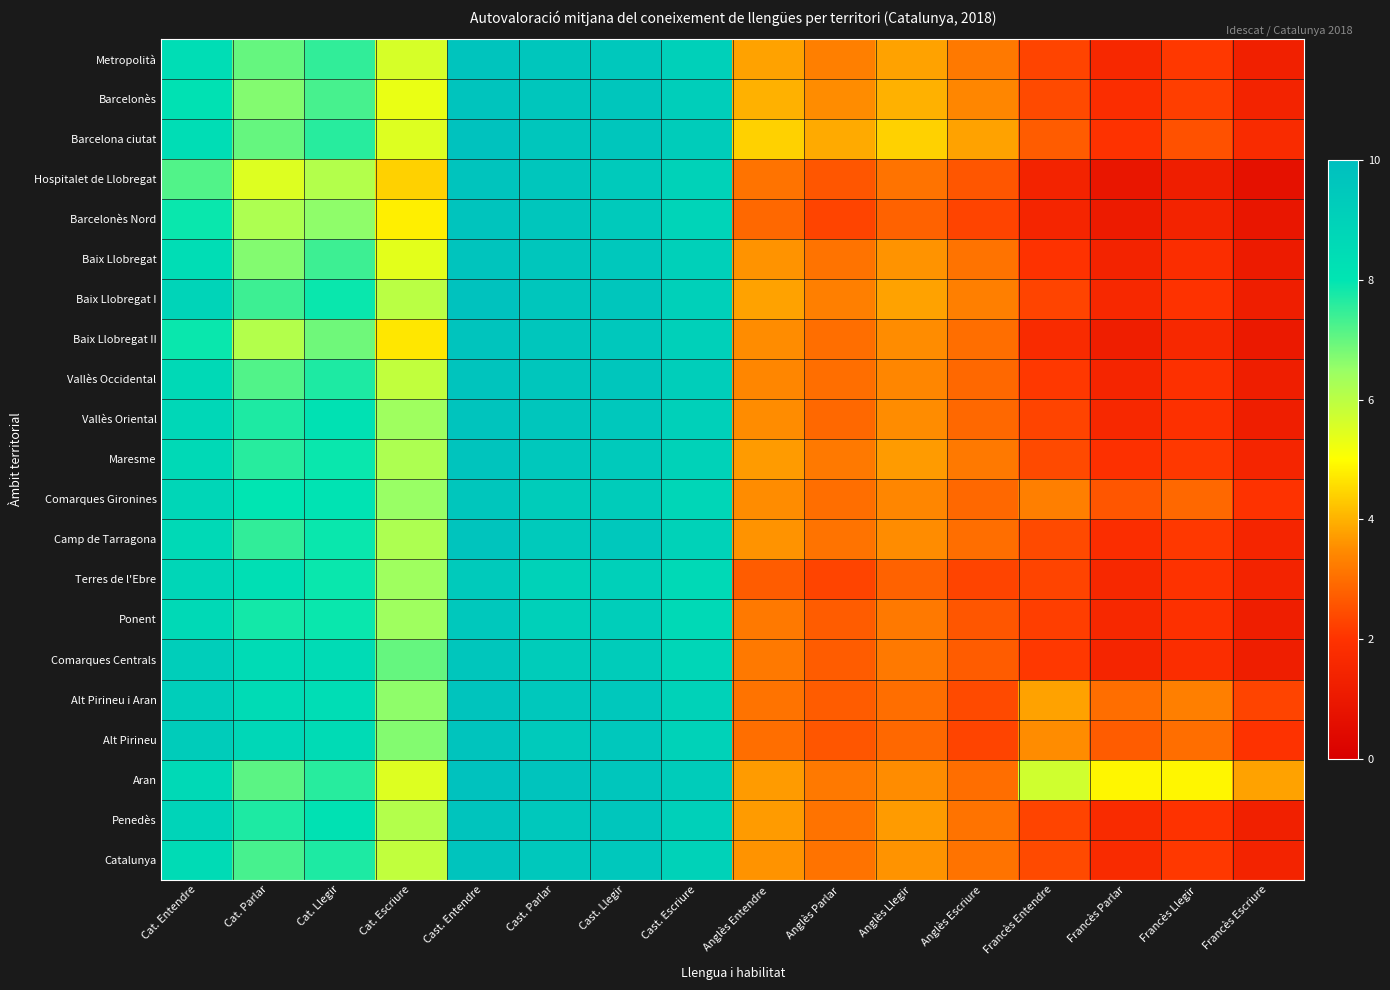

Reading left to right, extract all data points from this chart.

Metropolità: Cat. Entendre=8.4	Cat. Parlar=7.0	Cat. Llegir=7.5	Cat. Escriure=5.6	Cast. Entendre=9.7	Cast. Parlar=9.6	Cast. Llegir=9.5	Cast. Escriure=9.1	Anglès Entendre=3.8	Anglès Parlar=3.3	Anglès Llegir=3.8	Anglès Escriure=3.2	Francès Entendre=2.3	Francès Parlar=1.6	Francès Llegir=2.1	Francès Escriure=1.3
Barcelonès: Cat. Entendre=8.2	Cat. Parlar=6.7	Cat. Llegir=7.3	Cat. Escriure=5.3	Cast. Entendre=9.7	Cast. Parlar=9.6	Cast. Llegir=9.6	Cast. Escriure=9.2	Anglès Entendre=4.0	Anglès Parlar=3.5	Anglès Llegir=4.0	Anglès Escriure=3.4	Francès Entendre=2.4	Francès Parlar=1.8	Francès Llegir=2.2	Francès Escriure=1.4
Barcelona ciutat: Cat. Entendre=8.4	Cat. Parlar=7.0	Cat. Llegir=7.6	Cat. Escriure=5.5	Cast. Entendre=9.8	Cast. Parlar=9.6	Cast. Llegir=9.6	Cast. Escriure=9.3	Anglès Entendre=4.4	Anglès Parlar=3.9	Anglès Llegir=4.4	Anglès Escriure=3.8	Francès Entendre=2.7	Francès Parlar=2.0	Francès Llegir=2.5	Francès Escriure=1.7
Hospitalet de Llobregat: Cat. Entendre=7.2	Cat. Parlar=5.5	Cat. Llegir=6.1	Cat. Escriure=4.4	Cast. Entendre=9.7	Cast. Parlar=9.6	Cast. Llegir=9.4	Cast. Escriure=9.0	Anglès Entendre=3.1	Anglès Parlar=2.6	Anglès Llegir=3.1	Anglès Escriure=2.6	Francès Entendre=1.4	Francès Parlar=0.9	Francès Llegir=1.2	Francès Escriure=0.7
Barcelonès Nord: Cat. Entendre=7.9	Cat. Parlar=6.2	Cat. Llegir=6.6	Cat. Escriure=4.8	Cast. Entendre=9.7	Cast. Parlar=9.6	Cast. Llegir=9.4	Cast. Escriure=8.9	Anglès Entendre=2.9	Anglès Parlar=2.3	Anglès Llegir=2.8	Anglès Escriure=2.3	Francès Entendre=1.5	Francès Parlar=1.1	Francès Llegir=1.4	Francès Escriure=0.9
Baix Llobregat: Cat. Entendre=8.4	Cat. Parlar=6.7	Cat. Llegir=7.4	Cat. Escriure=5.4	Cast. Entendre=9.7	Cast. Parlar=9.6	Cast. Llegir=9.5	Cast. Escriure=9.1	Anglès Entendre=3.6	Anglès Parlar=3.1	Anglès Llegir=3.6	Anglès Escriure=3.1	Francès Entendre=2.0	Francès Parlar=1.4	Francès Llegir=1.8	Francès Escriure=1.1
Baix Llobregat I: Cat. Entendre=8.9	Cat. Parlar=7.4	Cat. Llegir=7.9	Cat. Escriure=6.0	Cast. Entendre=9.8	Cast. Parlar=9.6	Cast. Llegir=9.6	Cast. Escriure=9.1	Anglès Entendre=3.8	Anglès Parlar=3.3	Anglès Llegir=3.8	Anglès Escriure=3.3	Francès Entendre=2.3	Francès Parlar=1.6	Francès Llegir=2.0	Francès Escriure=1.2
Baix Llobregat II: Cat. Entendre=7.9	Cat. Parlar=6.1	Cat. Llegir=6.9	Cat. Escriure=4.7	Cast. Entendre=9.7	Cast. Parlar=9.6	Cast. Llegir=9.5	Cast. Escriure=9.1	Anglès Entendre=3.5	Anglès Parlar=3.0	Anglès Llegir=3.5	Anglès Escriure=3.0	Francès Entendre=1.7	Francès Parlar=1.2	Francès Llegir=1.6	Francès Escriure=1.0
Vallès Occidental: Cat. Entendre=8.6	Cat. Parlar=7.2	Cat. Llegir=7.7	Cat. Escriure=5.9	Cast. Entendre=9.7	Cast. Parlar=9.6	Cast. Llegir=9.6	Cast. Escriure=9.2	Anglès Entendre=3.4	Anglès Parlar=3.0	Anglès Llegir=3.4	Anglès Escriure=2.9	Francès Entendre=2.1	Francès Parlar=1.5	Francès Llegir=1.9	Francès Escriure=1.2
Vallès Oriental: Cat. Entendre=8.7	Cat. Parlar=7.7	Cat. Llegir=8.2	Cat. Escriure=6.4	Cast. Entendre=9.7	Cast. Parlar=9.6	Cast. Llegir=9.5	Cast. Escriure=9.1	Anglès Entendre=3.5	Anglès Parlar=2.9	Anglès Llegir=3.5	Anglès Escriure=2.9	Francès Entendre=2.3	Francès Parlar=1.6	Francès Llegir=1.9	Francès Escriure=1.2
Maresme: Cat. Entendre=8.6	Cat. Parlar=7.6	Cat. Llegir=7.9	Cat. Escriure=6.2	Cast. Entendre=9.7	Cast. Parlar=9.5	Cast. Llegir=9.4	Cast. Escriure=9.0	Anglès Entendre=3.7	Anglès Parlar=3.2	Anglès Llegir=3.7	Anglès Escriure=3.2	Francès Entendre=2.4	Francès Parlar=1.9	Francès Llegir=2.1	Francès Escriure=1.5
Comarques Gironines: Cat. Entendre=8.8	Cat. Parlar=8.0	Cat. Llegir=8.1	Cat. Escriure=6.5	Cast. Entendre=9.6	Cast. Parlar=9.3	Cast. Llegir=9.3	Cast. Escriure=8.8	Anglès Entendre=3.5	Anglès Parlar=3.0	Anglès Llegir=3.4	Anglès Escriure=2.9	Francès Entendre=3.3	Francès Parlar=2.6	Francès Llegir=2.9	Francès Escriure=2.0
Camp de Tarragona: Cat. Entendre=8.6	Cat. Parlar=7.5	Cat. Llegir=7.9	Cat. Escriure=6.2	Cast. Entendre=9.7	Cast. Parlar=9.4	Cast. Llegir=9.5	Cast. Escriure=9.0	Anglès Entendre=3.6	Anglès Parlar=3.1	Anglès Llegir=3.5	Anglès Escriure=3.0	Francès Entendre=2.4	Francès Parlar=1.8	Francès Llegir=2.1	Francès Escriure=1.5
Terres de l'Ebre: Cat. Entendre=8.8	Cat. Parlar=8.3	Cat. Llegir=7.9	Cat. Escriure=6.4	Cast. Entendre=9.4	Cast. Parlar=9.0	Cast. Llegir=9.1	Cast. Escriure=8.6	Anglès Entendre=2.7	Anglès Parlar=2.3	Anglès Llegir=2.8	Anglès Escriure=2.3	Francès Entendre=2.3	Francès Parlar=1.6	Francès Llegir=2.0	Francès Escriure=1.4
Ponent: Cat. Entendre=8.6	Cat. Parlar=7.8	Cat. Llegir=7.9	Cat. Escriure=6.4	Cast. Entendre=9.5	Cast. Parlar=9.1	Cast. Llegir=9.2	Cast. Escriure=8.6	Anglès Entendre=3.2	Anglès Parlar=2.7	Anglès Llegir=3.2	Anglès Escriure=2.6	Francès Entendre=2.2	Francès Parlar=1.6	Francès Llegir=1.9	Francès Escriure=1.2
Comarques Centrals: Cat. Entendre=9.2	Cat. Parlar=8.5	Cat. Llegir=8.5	Cat. Escriure=7.0	Cast. Entendre=9.6	Cast. Parlar=9.3	Cast. Llegir=9.3	Cast. Escriure=8.8	Anglès Entendre=3.2	Anglès Parlar=2.7	Anglès Llegir=3.2	Anglès Escriure=2.7	Francès Entendre=2.1	Francès Parlar=1.5	Francès Llegir=1.8	Francès Escriure=1.2
Alt Pirineu i Aran: Cat. Entendre=9.2	Cat. Parlar=8.5	Cat. Llegir=8.4	Cat. Escriure=6.6	Cast. Entendre=9.7	Cast. Parlar=9.5	Cast. Llegir=9.5	Cast. Escriure=9.0	Anglès Entendre=3.1	Anglès Parlar=2.7	Anglès Llegir=3.0	Anglès Escriure=2.4	Francès Entendre=3.8	Francès Parlar=3.0	Francès Llegir=3.3	Francès Escriure=2.3
Alt Pirineu: Cat. Entendre=9.3	Cat. Parlar=8.7	Cat. Llegir=8.5	Cat. Escriure=6.7	Cast. Entendre=9.7	Cast. Parlar=9.4	Cast. Llegir=9.5	Cast. Escriure=9.0	Anglès Entendre=3.0	Anglès Parlar=2.6	Anglès Llegir=2.9	Anglès Escriure=2.3	Francès Entendre=3.5	Francès Parlar=2.7	Francès Llegir=3.0	Francès Escriure=2.0
Aran: Cat. Entendre=8.6	Cat. Parlar=7.1	Cat. Llegir=7.6	Cat. Escriure=5.5	Cast. Entendre=9.8	Cast. Parlar=9.7	Cast. Llegir=9.6	Cast. Escriure=9.3	Anglès Entendre=3.7	Anglès Parlar=3.2	Anglès Llegir=3.5	Anglès Escriure=3.0	Francès Entendre=5.7	Francès Parlar=4.9	Francès Llegir=4.9	Francès Escriure=3.8
Penedès: Cat. Entendre=8.9	Cat. Parlar=7.7	Cat. Llegir=8.2	Cat. Escriure=6.1	Cast. Entendre=9.7	Cast. Parlar=9.5	Cast. Llegir=9.6	Cast. Escriure=9.1	Anglès Entendre=3.7	Anglès Parlar=3.1	Anglès Llegir=3.7	Anglès Escriure=3.1	Francès Entendre=2.3	Francès Parlar=1.7	Francès Llegir=2.0	Francès Escriure=1.3
Catalunya: Cat. Entendre=8.5	Cat. Parlar=7.3	Cat. Llegir=7.7	Cat. Escriure=5.9	Cast. Entendre=9.7	Cast. Parlar=9.5	Cast. Llegir=9.5	Cast. Escriure=9.0	Anglès Entendre=3.6	Anglès Parlar=3.1	Anglès Llegir=3.6	Anglès Escriure=3.1	Francès Entendre=2.4	Francès Parlar=1.7	Francès Llegir=2.1	Francès Escriure=1.4